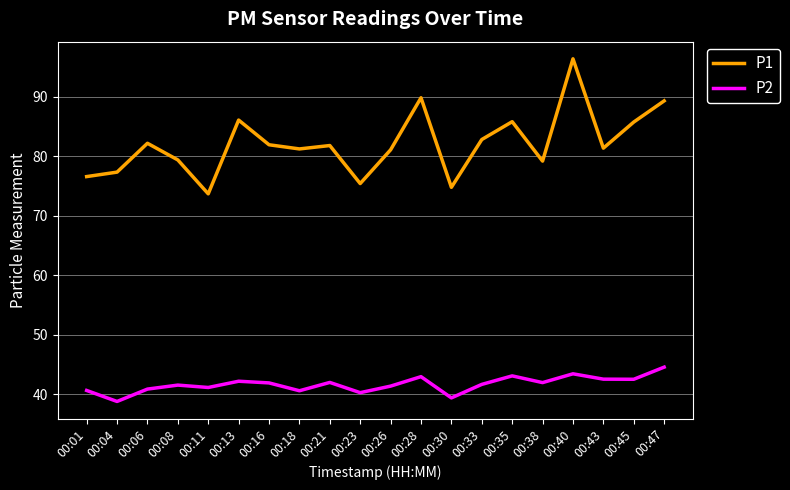

Which series has the widest spread of values?

P1